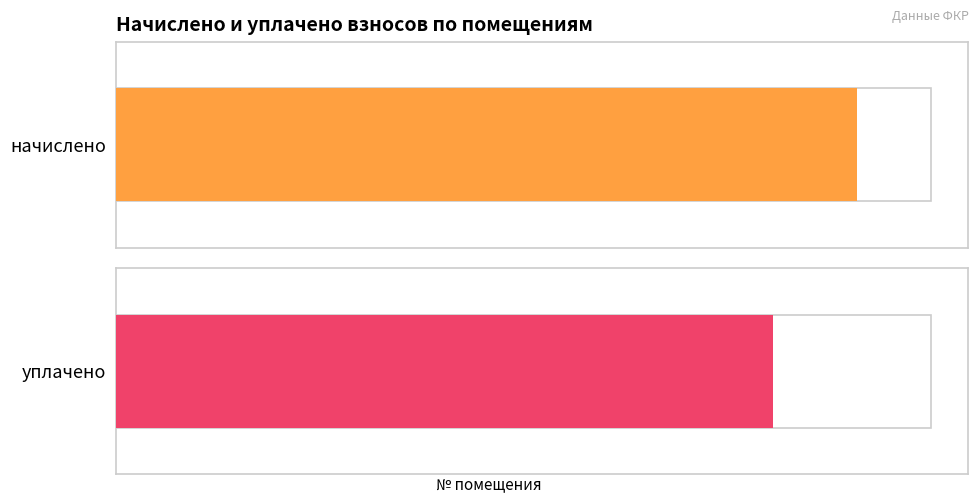

What is the value of the начислено bar at the 1st from the left?

3879.4